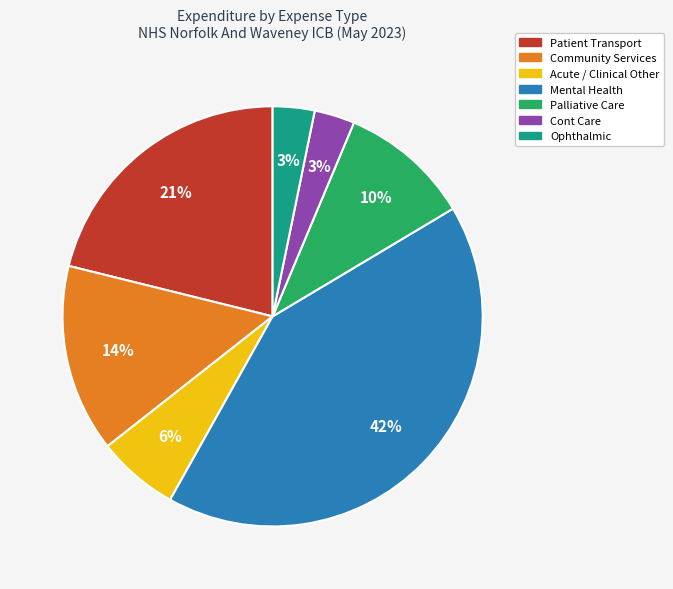

To the nearest percent, what is the average slice percentage?

14%